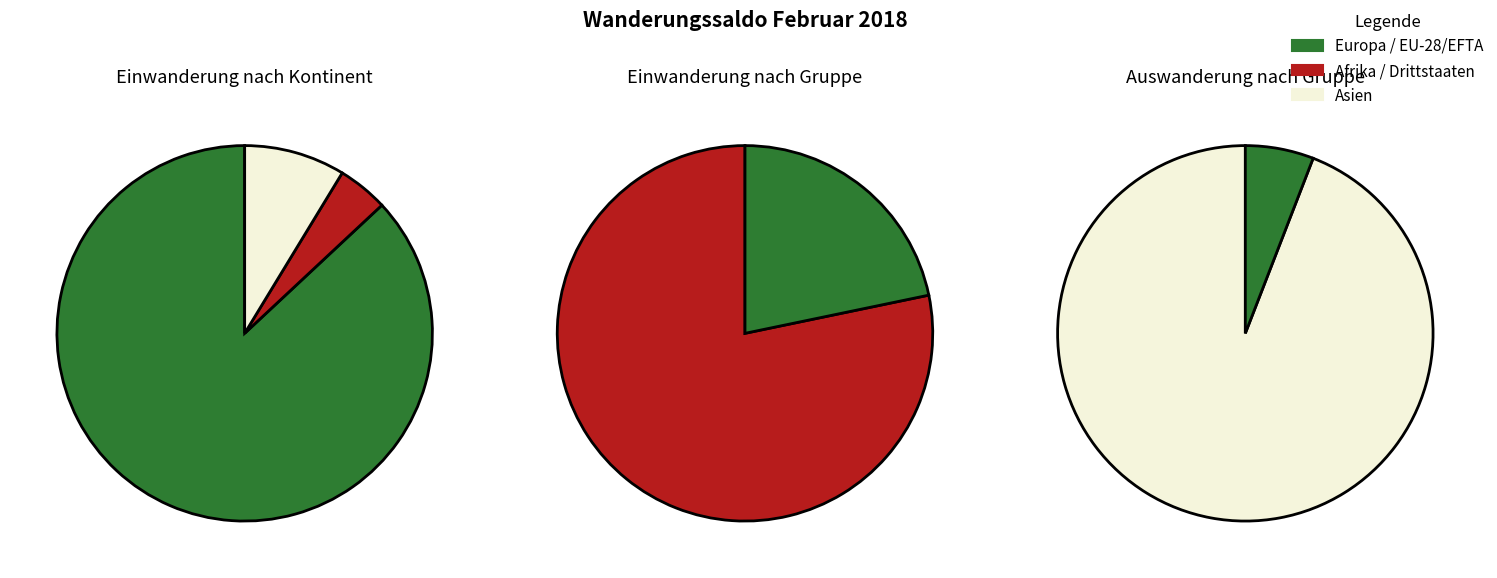

To the nearest percent, what is the difference between the largest and smallest slice percentages?

87%